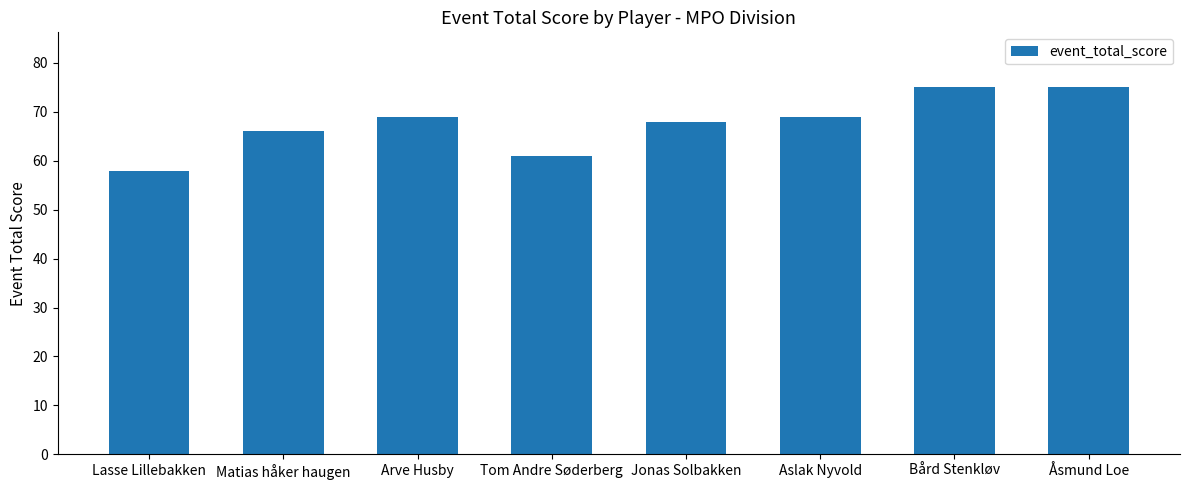

What is the change in value from Matias håker haugen to Bård Stenkløv?

+9